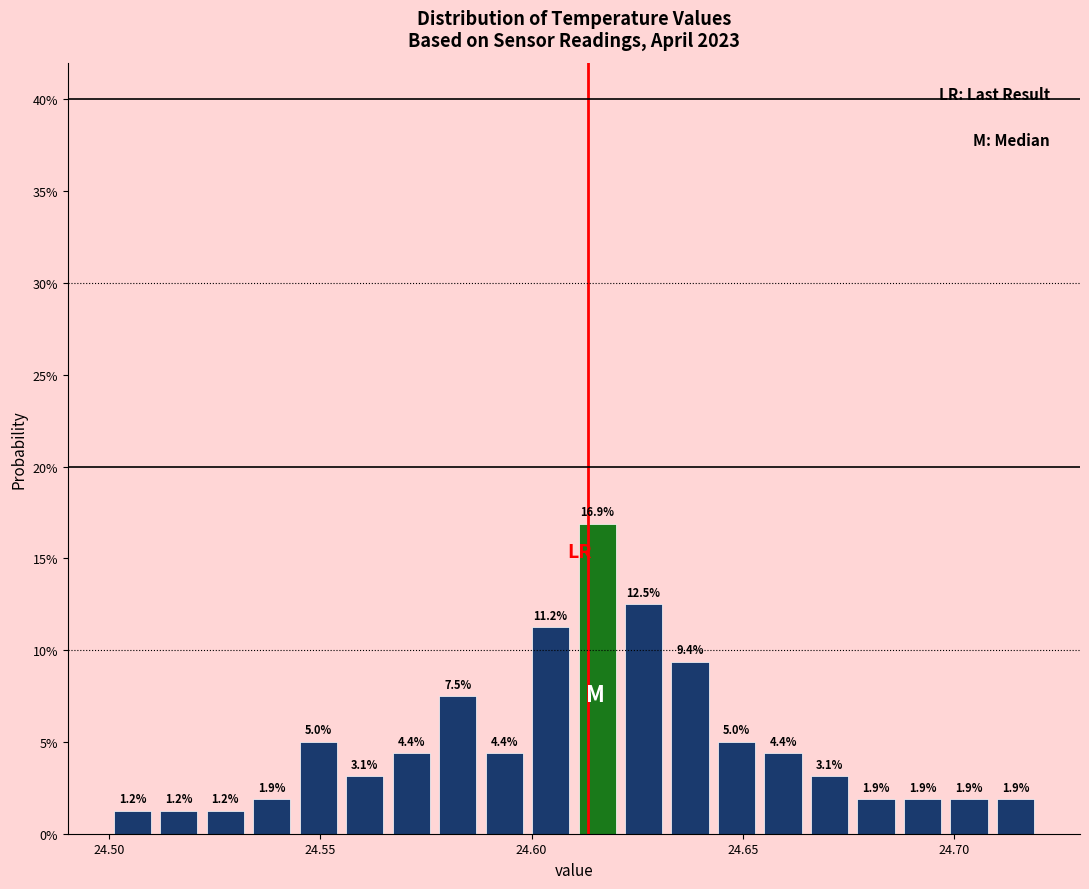

Read against the x-axis, roughly where is the centre of the tallest bar?

24.615